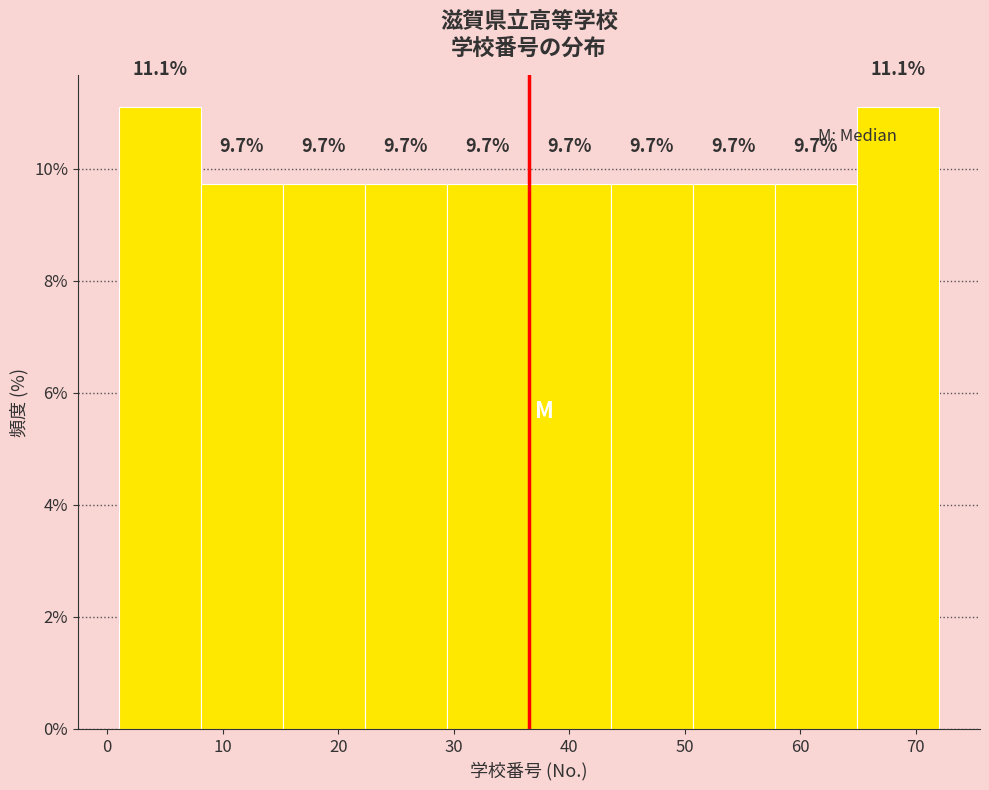

What is the height of the bar covering 1.0 to 8.1 on the x-axis? The bar edges are not printed on the chart, so give them approximately, as read against the axis.

11.1